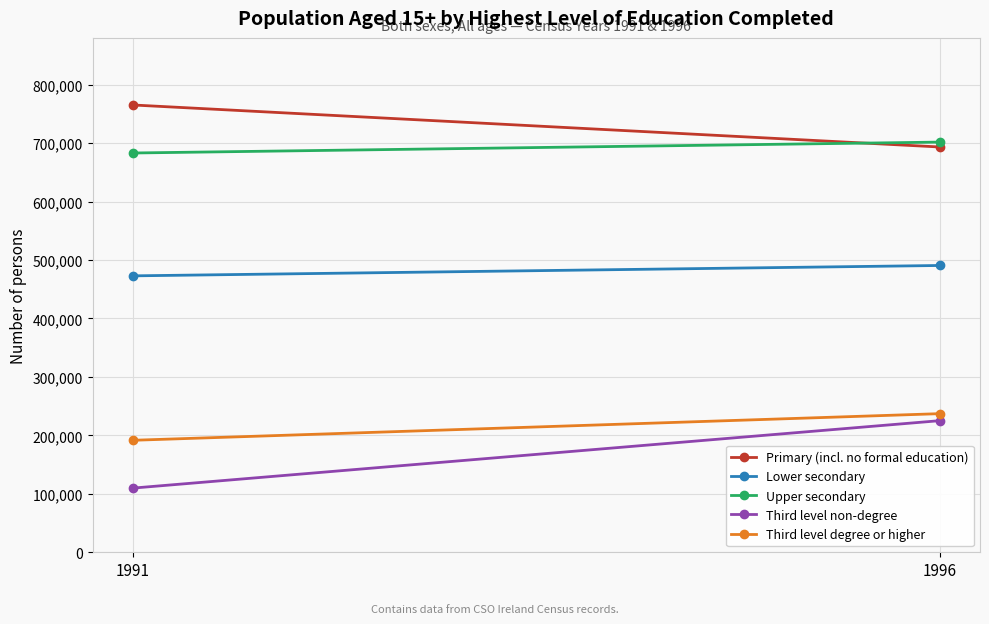

Between 1991 and 1996, which series saw the biggest shift?

Third level non-degree